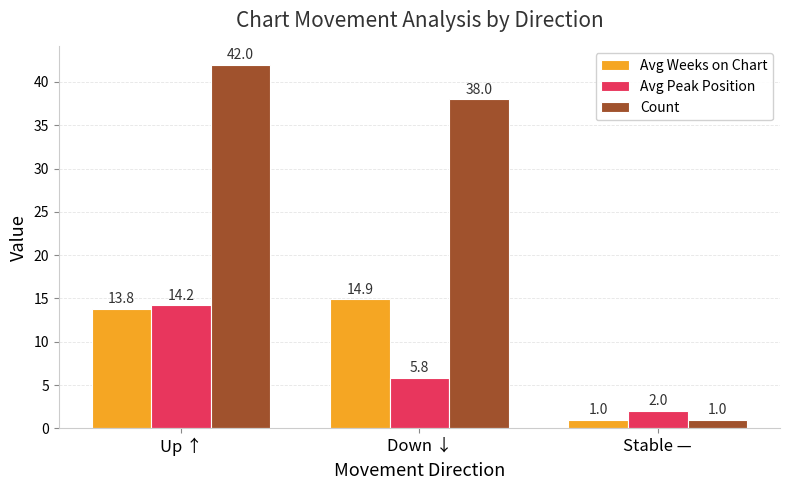

What is the label of the 2nd bar from the right?

Down ↓